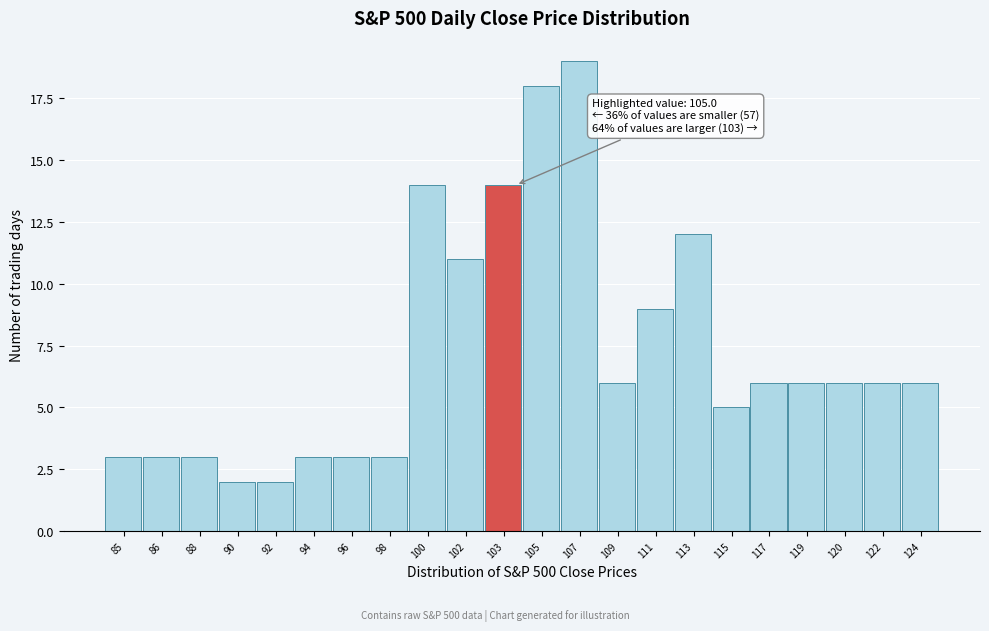

Reading left to right, transcribe all the data shown in this chart.

3	3	3	2	2	3	3	3	14	11	14	18	19	6	9	12	5	6	6	6	6	6